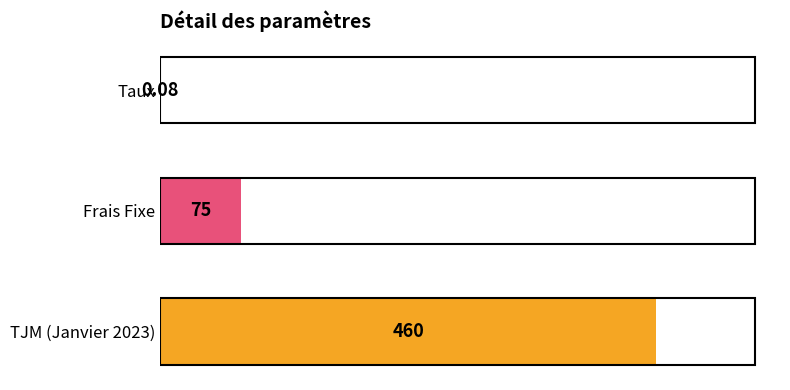

At which label is the value closest to 230?

Frais Fixe